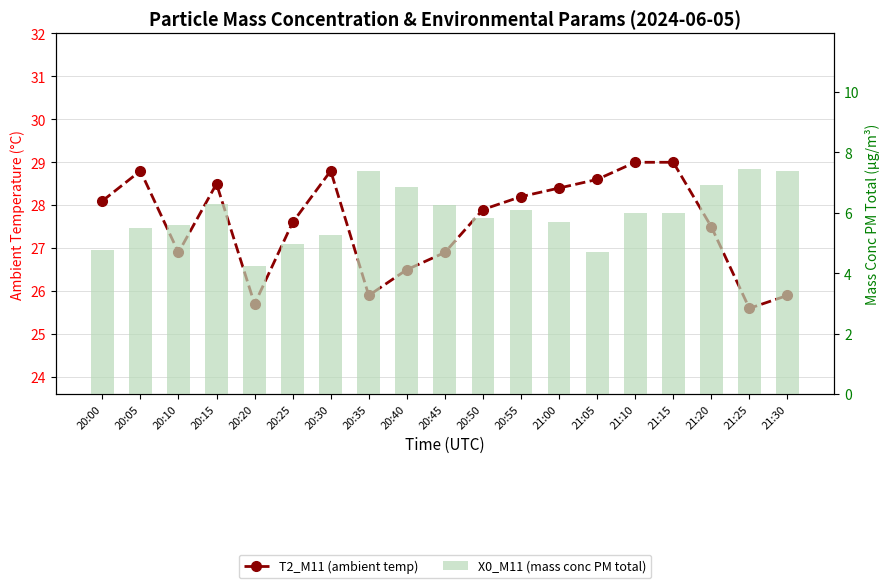

How many distinct data groups are displayed?

2